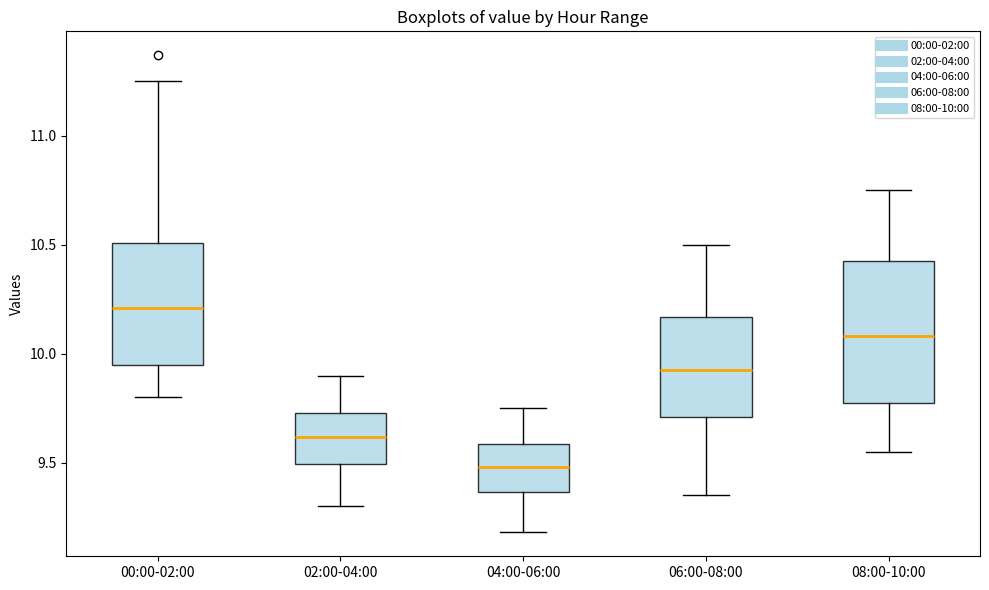

Where does the median line of the box for 08:00-10:00 sit on the y-axis? The values are not printed on the chart, so give them approximately, as read against the axis.

10.10